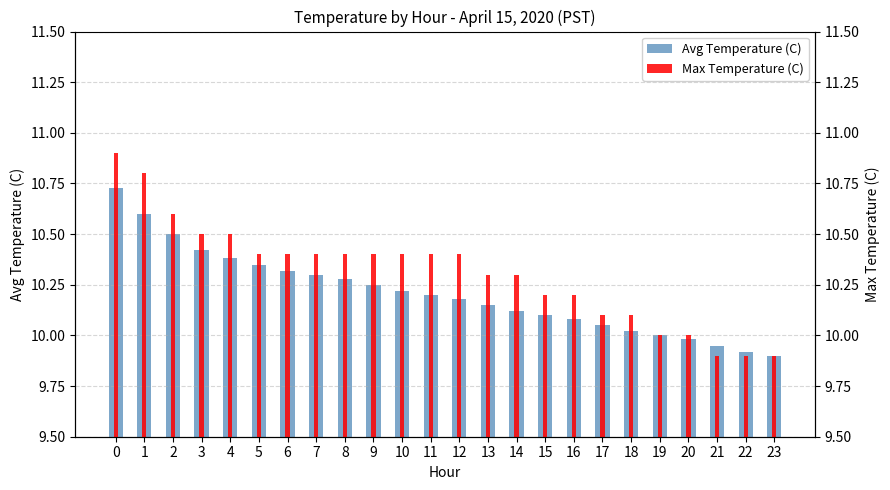

What is the approximate value of Max Temperature (C) at 16?

10.2